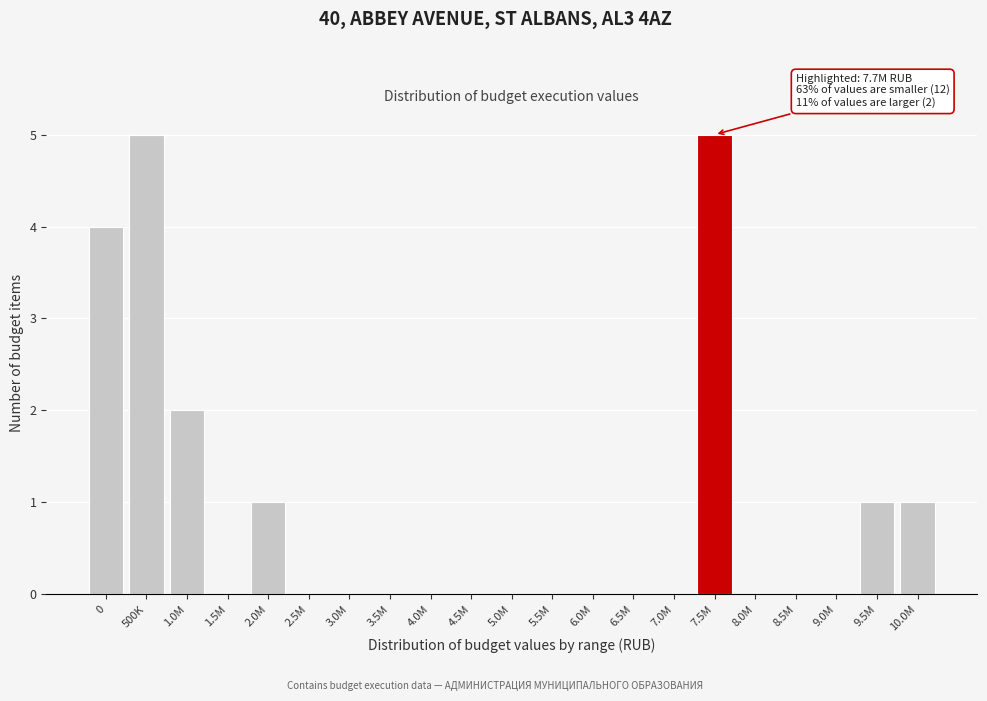

Reading left to right, extract all data points from this chart.

0=4	500K=5	1.0M=2	1.5M=0	2.0M=1	2.5M=0	3.0M=0	3.5M=0	4.0M=0	4.5M=0	5.0M=0	5.5M=0	6.0M=0	6.5M=0	7.0M=0	7.5M=5	8.0M=0	8.5M=0	9.0M=0	9.5M=1	10.0M=1